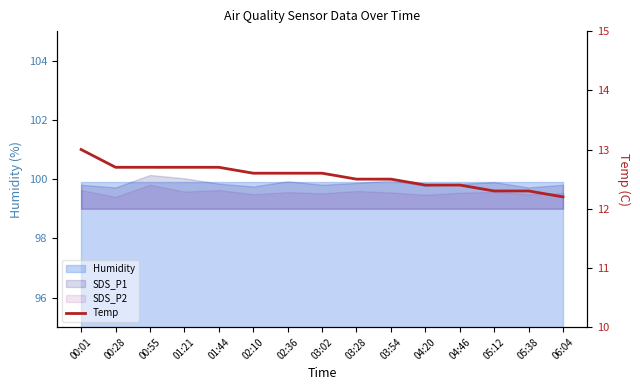

What is the value of the 7th point from the left?

12.6